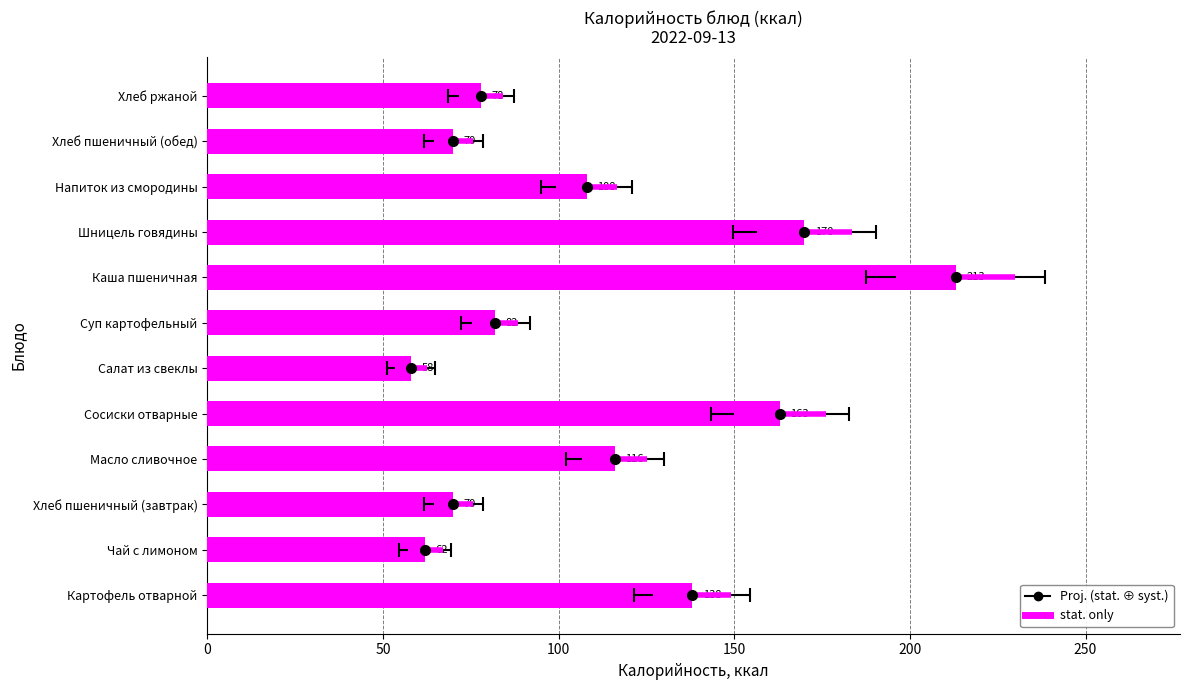

Reading left to right, extract all data points from this chart.

138	62	70	116	163	58	82	213	170	108	70	78